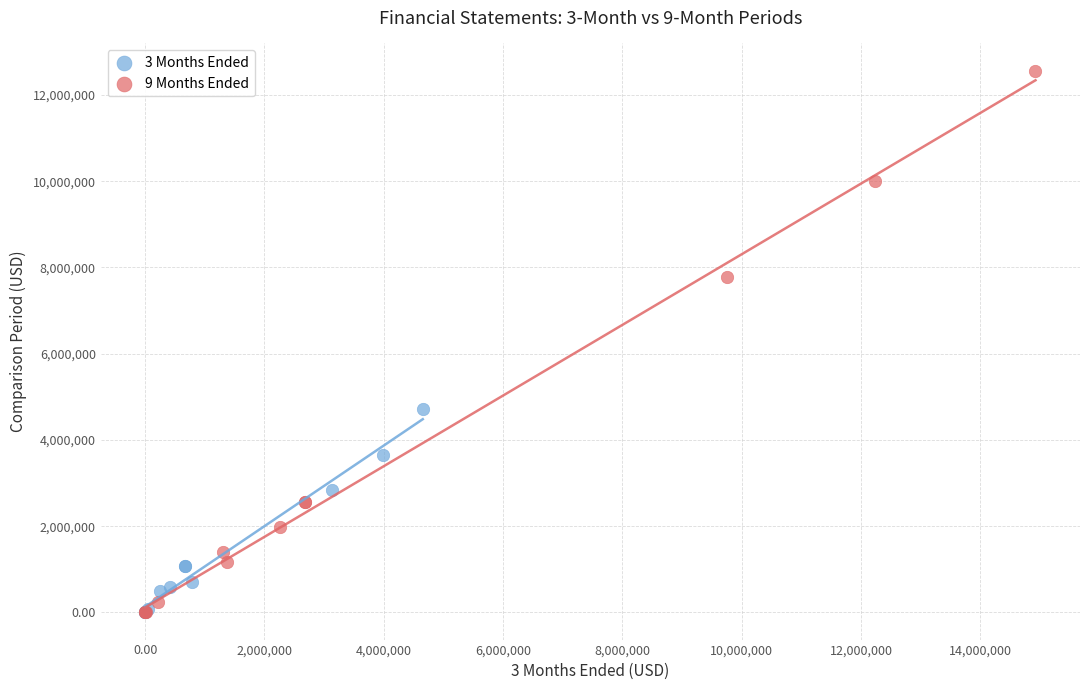

Which series contains the highest Y value?

9 Months Ended